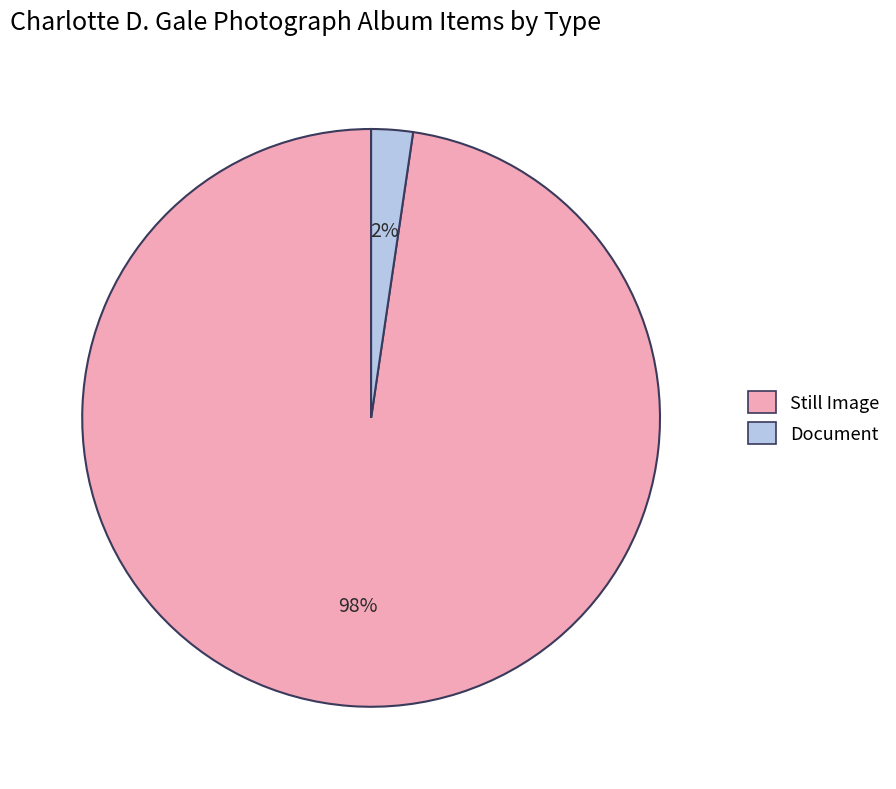

Is there any slice that represents more than half of the pie?

Yes